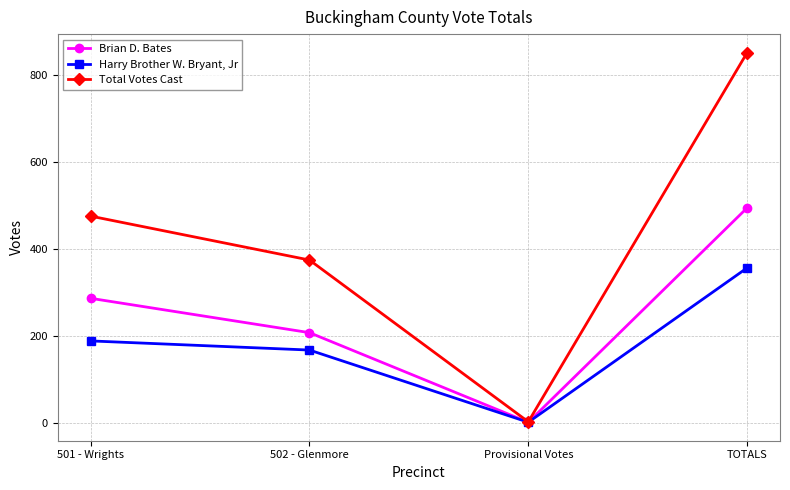

What is the highest value of the Total Votes Cast series?

851